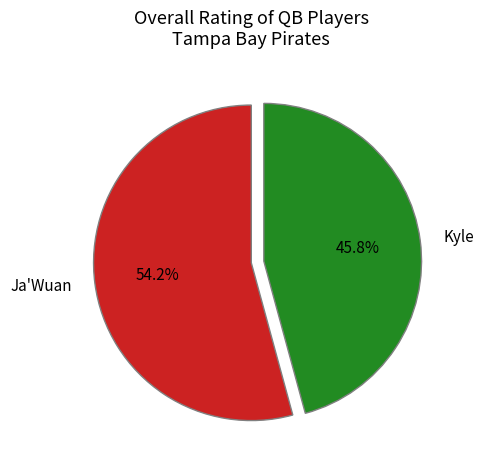

How many slices are in this pie chart?

2